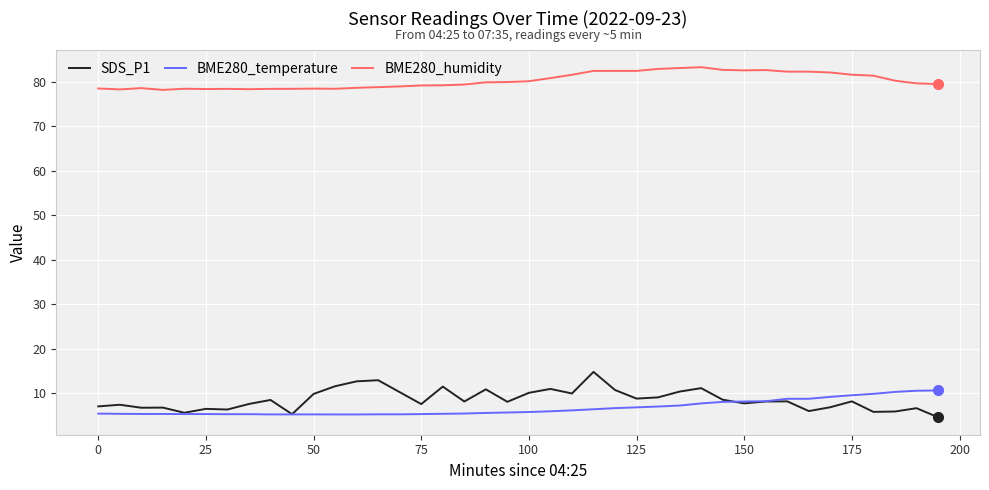

True or false: BME280_humidity and SDS_P1 intersect in this chart.

False